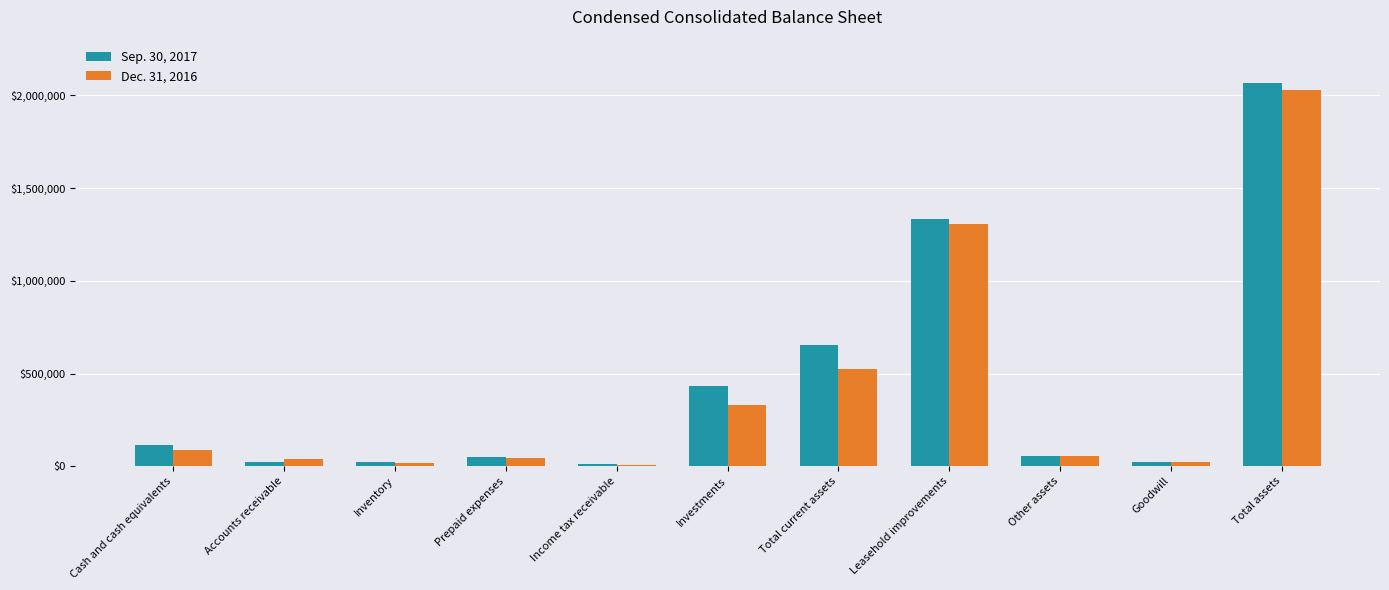

Count the number of data series in this chart.

2